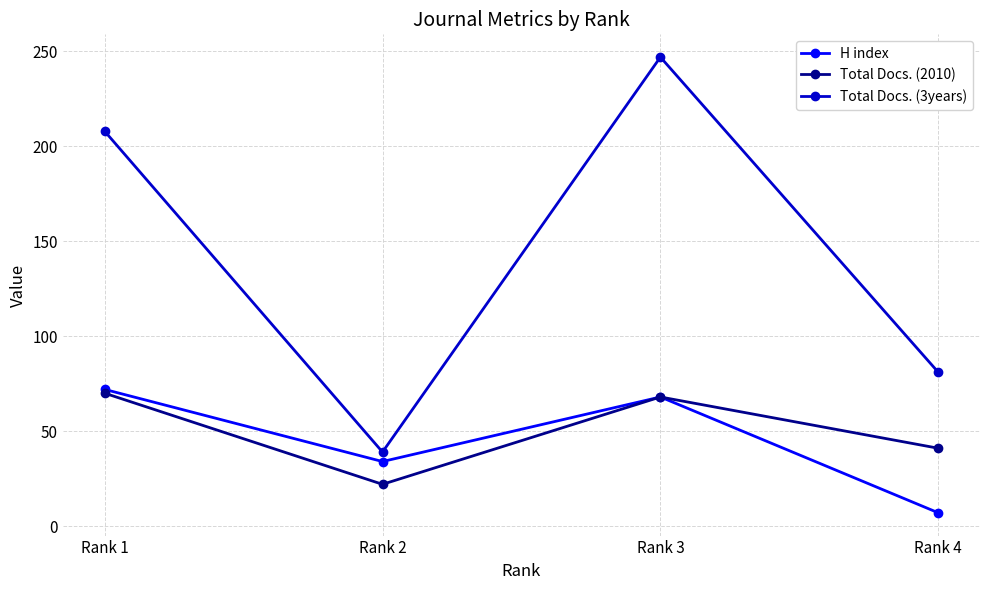

How many lines are shown in the chart?

3